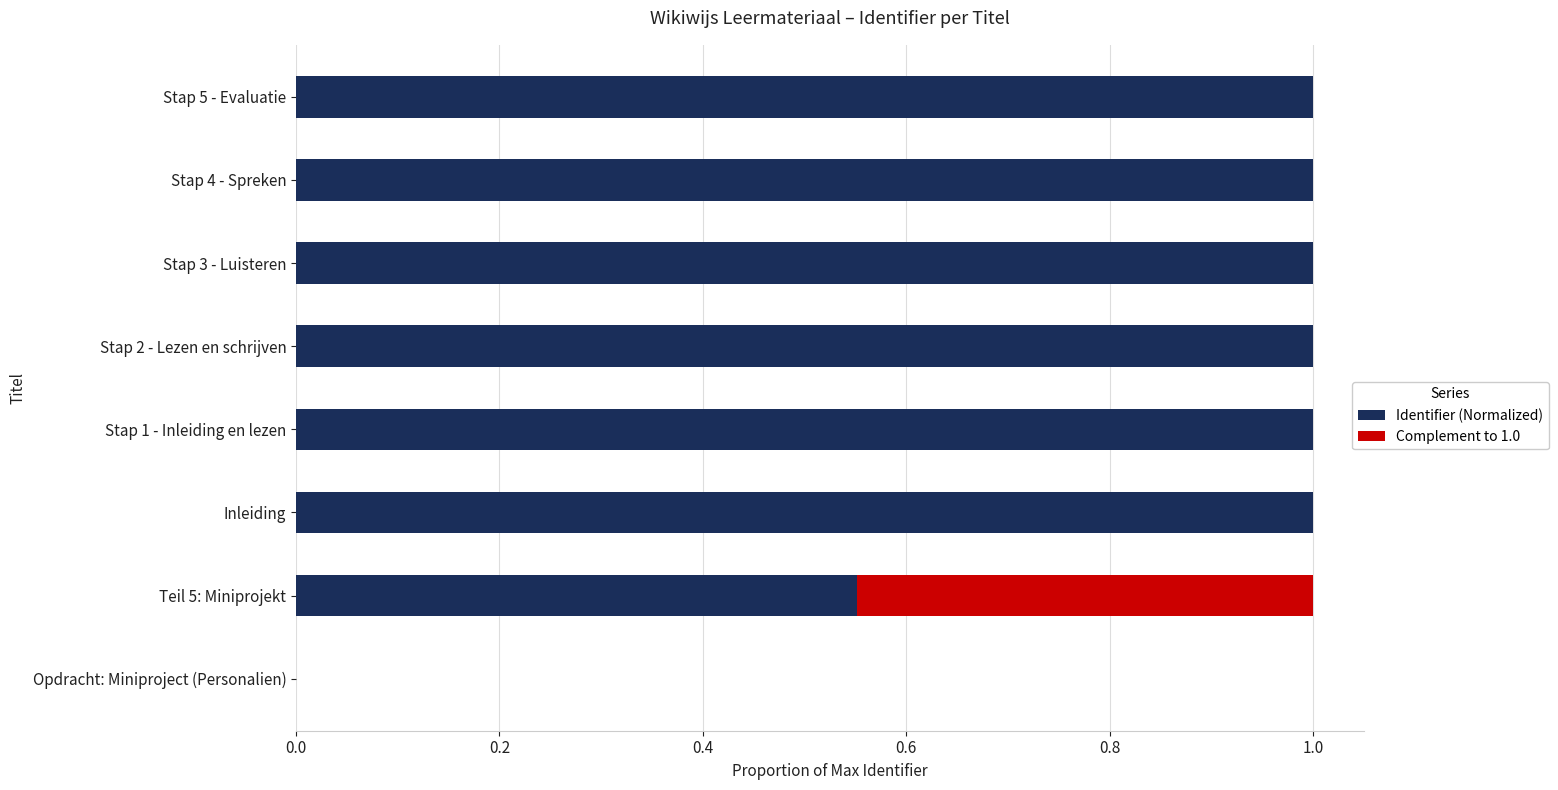

What is the total value across all series at Teil 5: Miniprojekt?

1.0